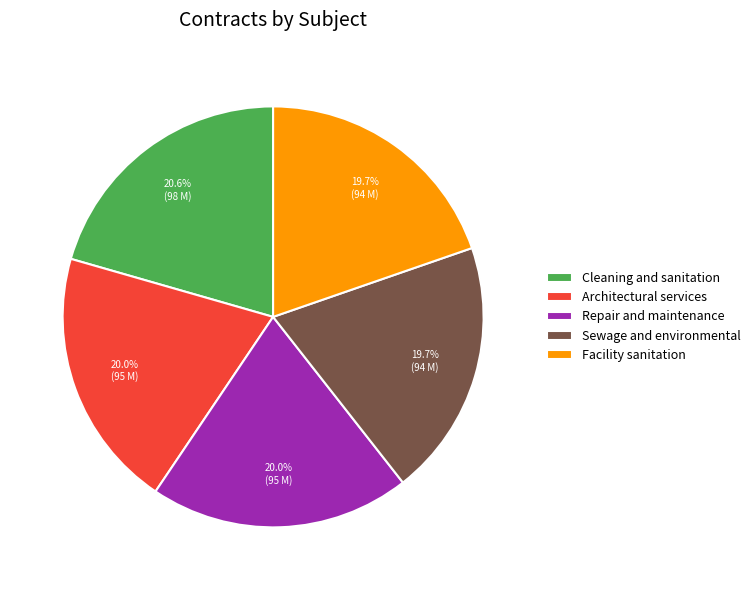

Between Facility sanitation and Cleaning and sanitation, which is larger?

Cleaning and sanitation